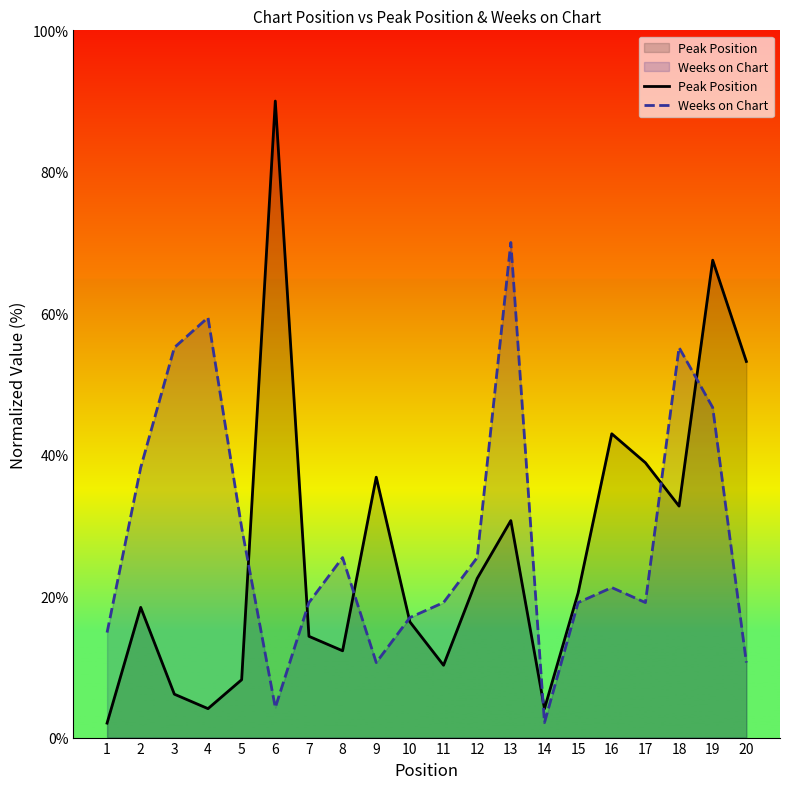

What is the difference between the second highest and minimum values in the Peak Position series?

65.5